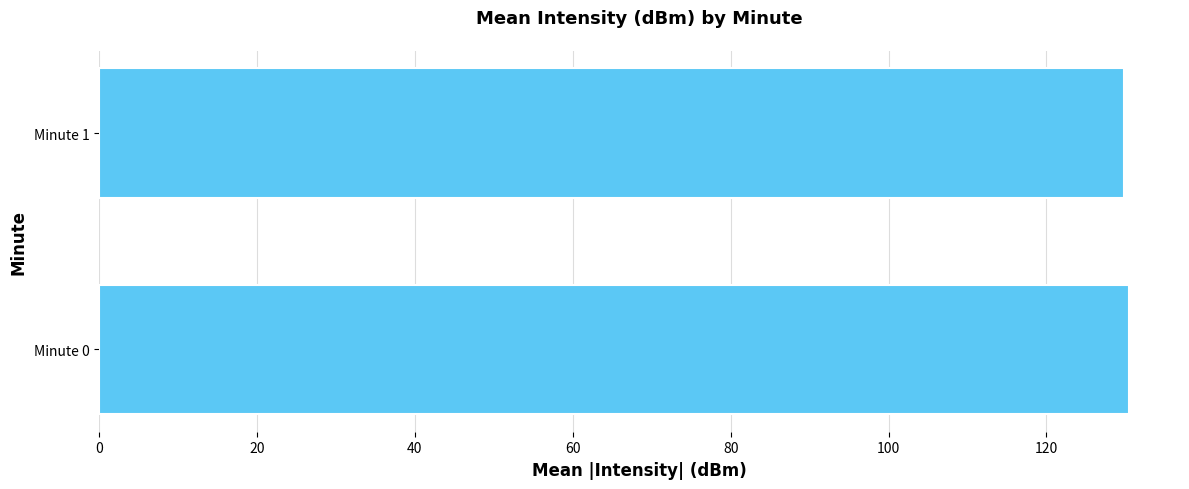

Are the bars horizontal?

Yes